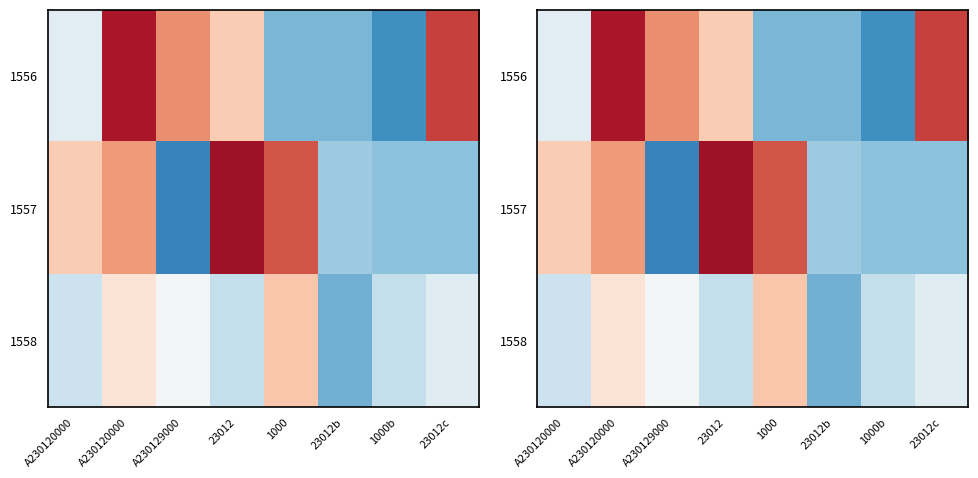

What is the total value across all series at 23012?

2157.2